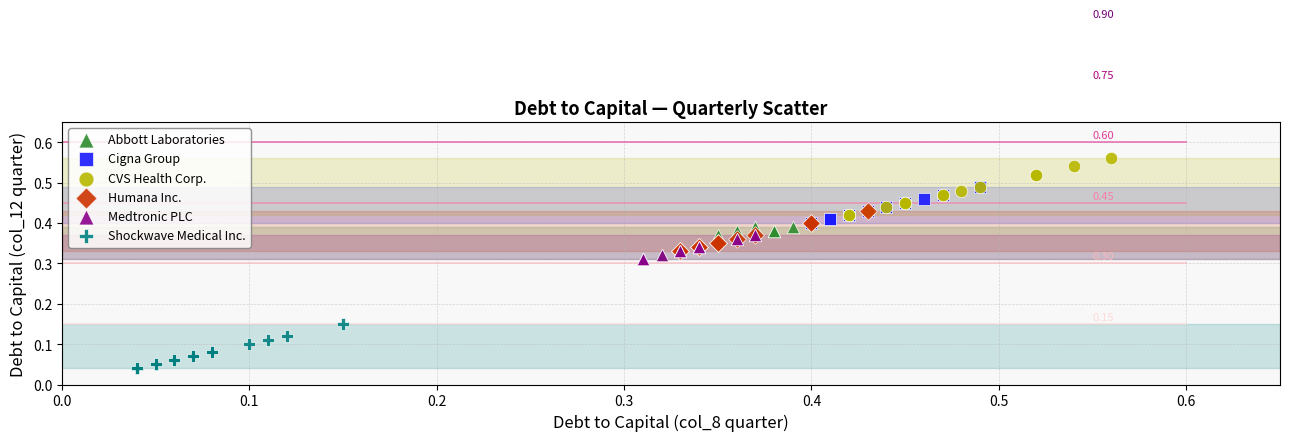

Which series reaches the minimum Y coordinate?

Shockwave Medical Inc.